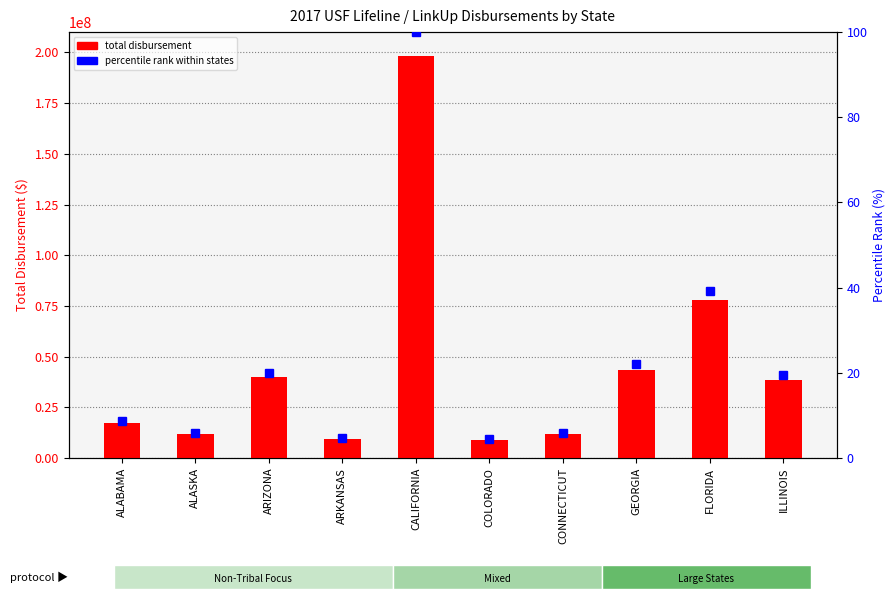

The percentile rank within states series shows 2.9 at ARKANSAS. True or false?

False